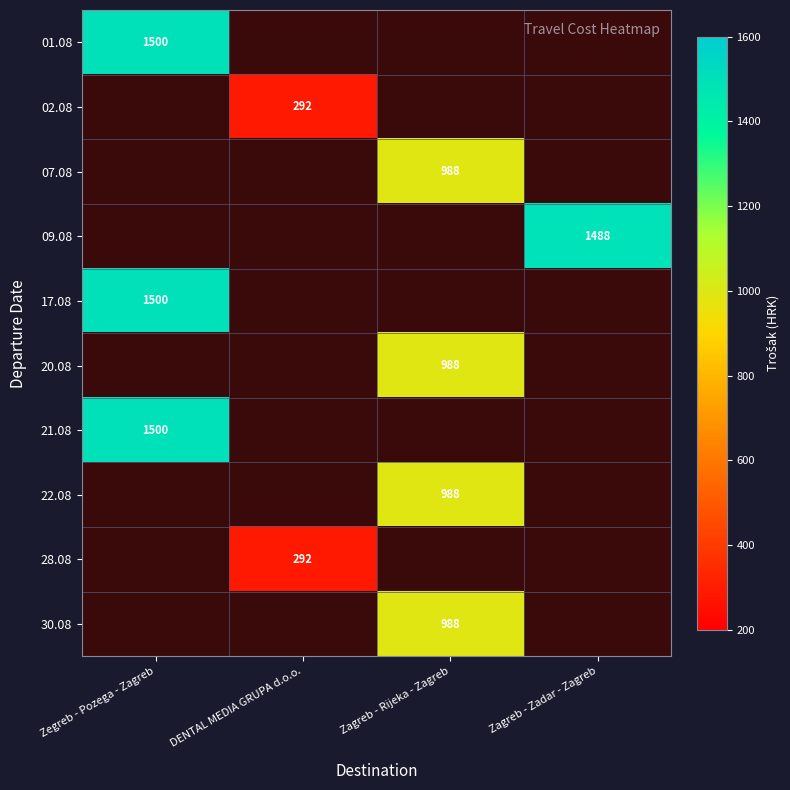

Is it true that 30.08 equals 988 at Zagreb - Rijeka - Zagreb?

True